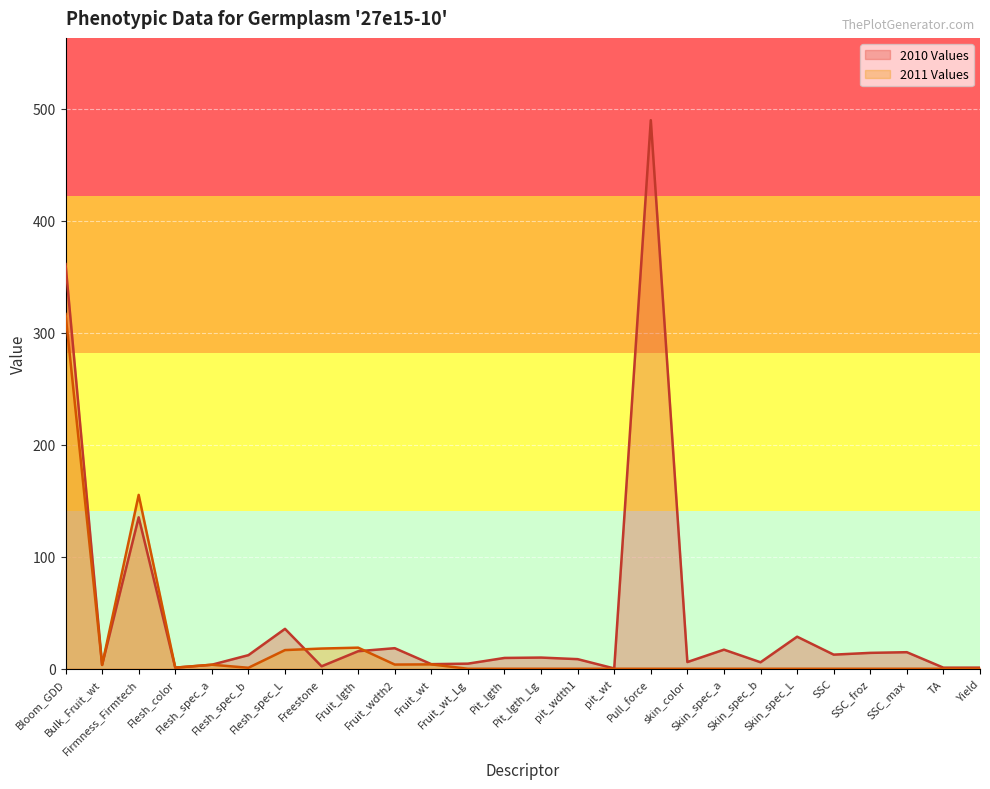

Between Flesh_spec_a and Fruit_wdth2, which series saw the biggest shift?

2010 Values